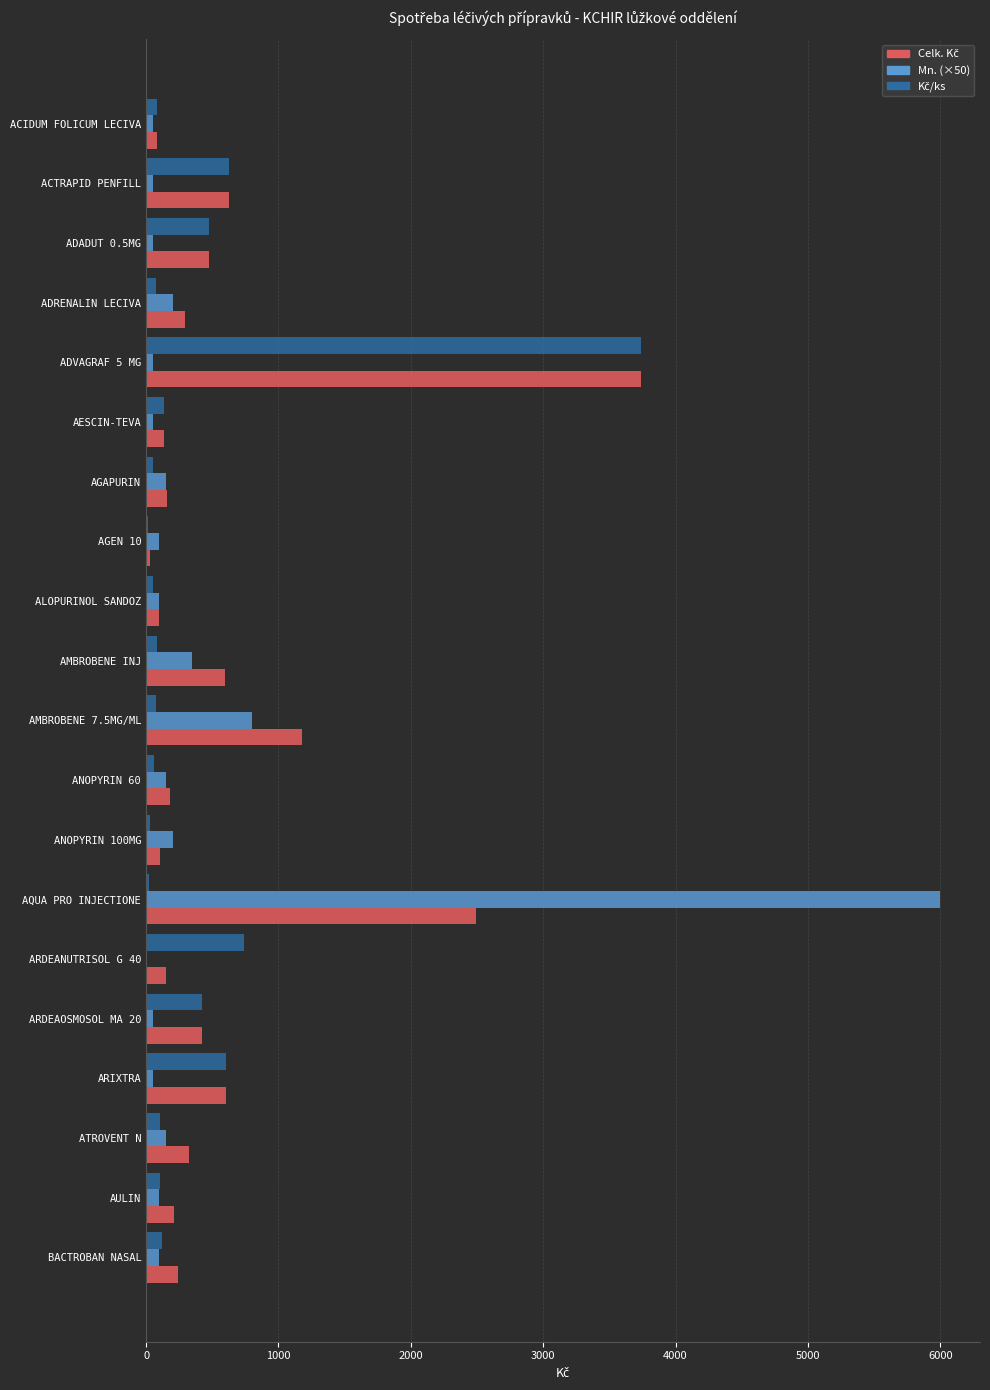

At which category is the sum across all series the highest?

AQUA PRO INJECTIONE